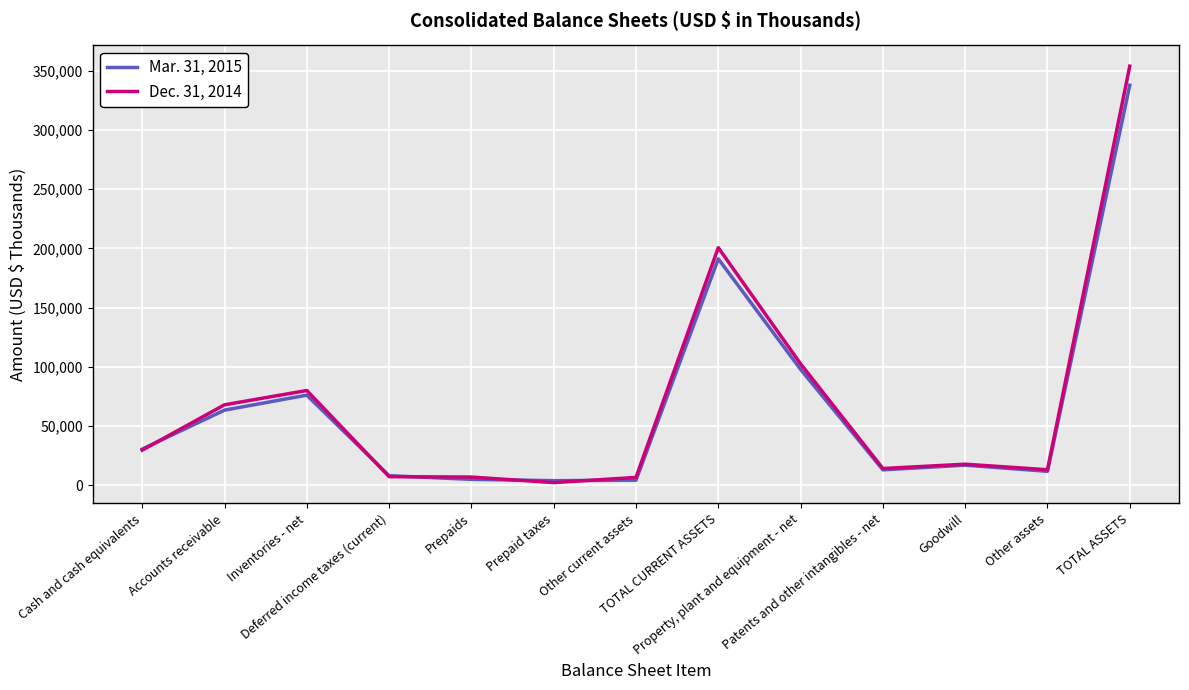

Is it true that Mar. 31, 2015 equals 16958 at Goodwill?

True